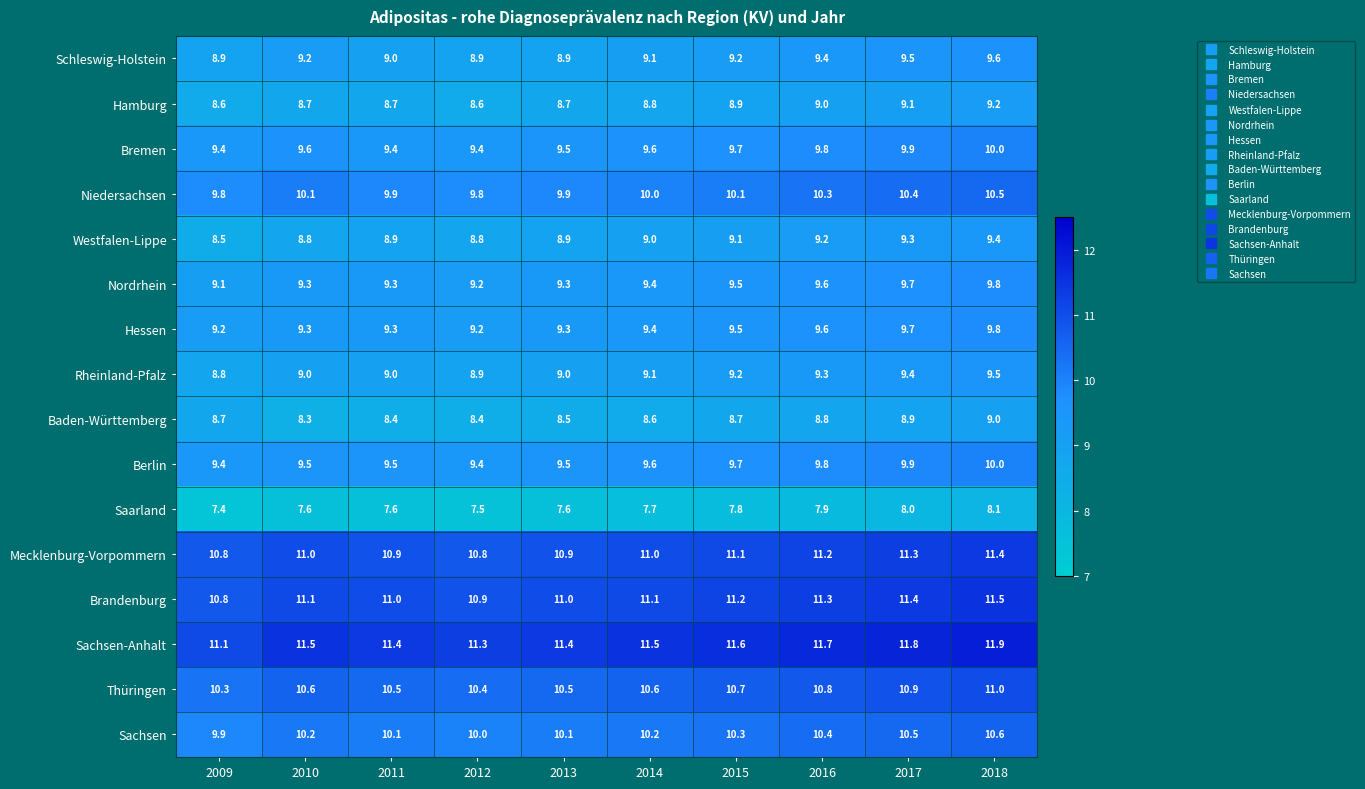

Which label corresponds to the smallest value in the chart?

2009